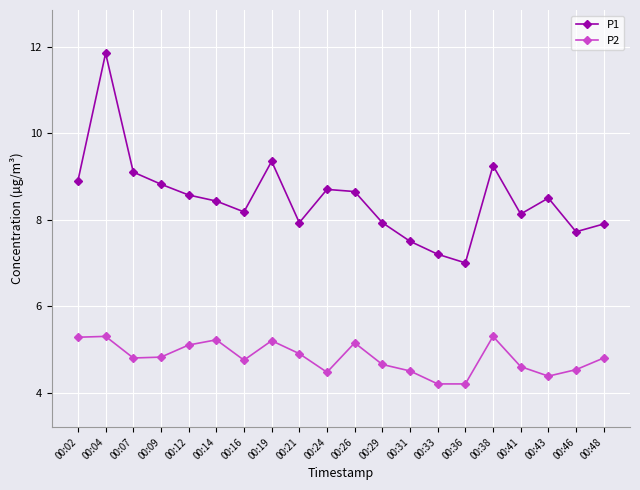

What is the smallest value displayed?

4.2